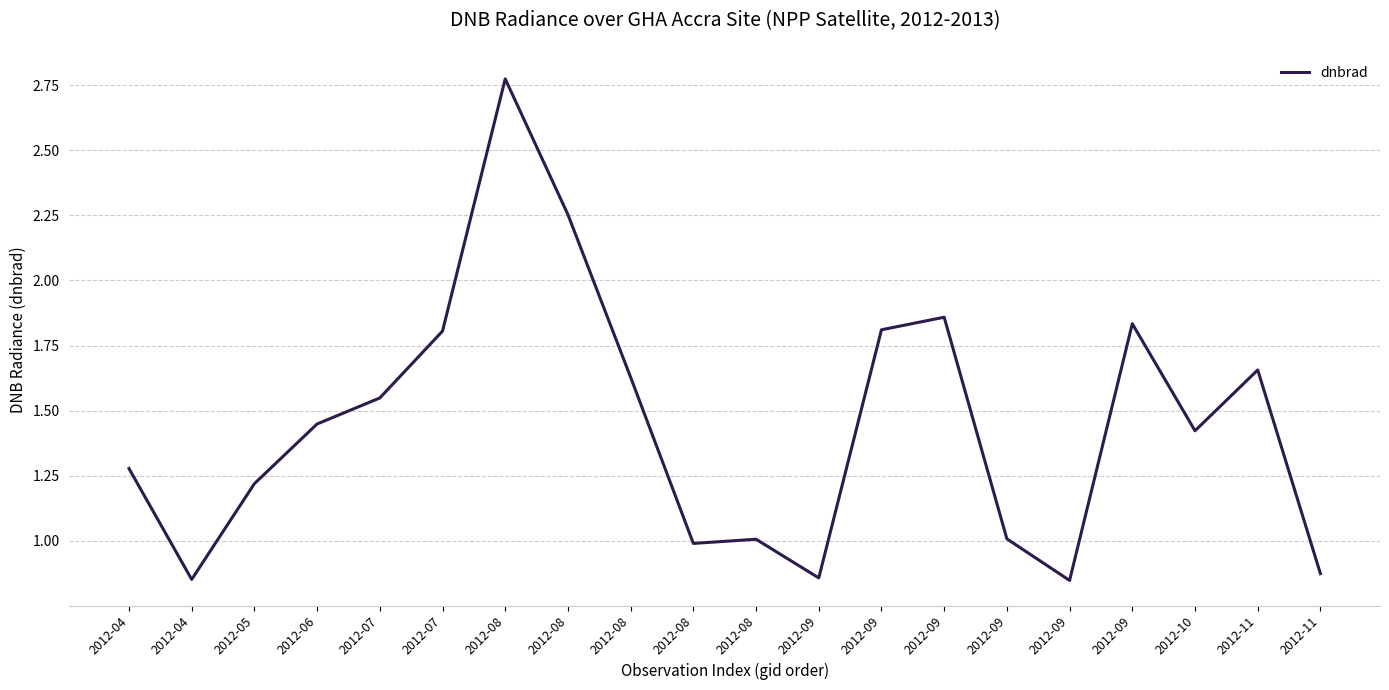

Rank the categories by value from lowest to highest.

2012-09, 2012-04, 2012-09, 2012-11, 2012-08, 2012-08, 2012-09, 2012-05, 2012-04, 2012-10, 2012-06, 2012-07, 2012-08, 2012-11, 2012-07, 2012-09, 2012-09, 2012-09, 2012-08, 2012-08